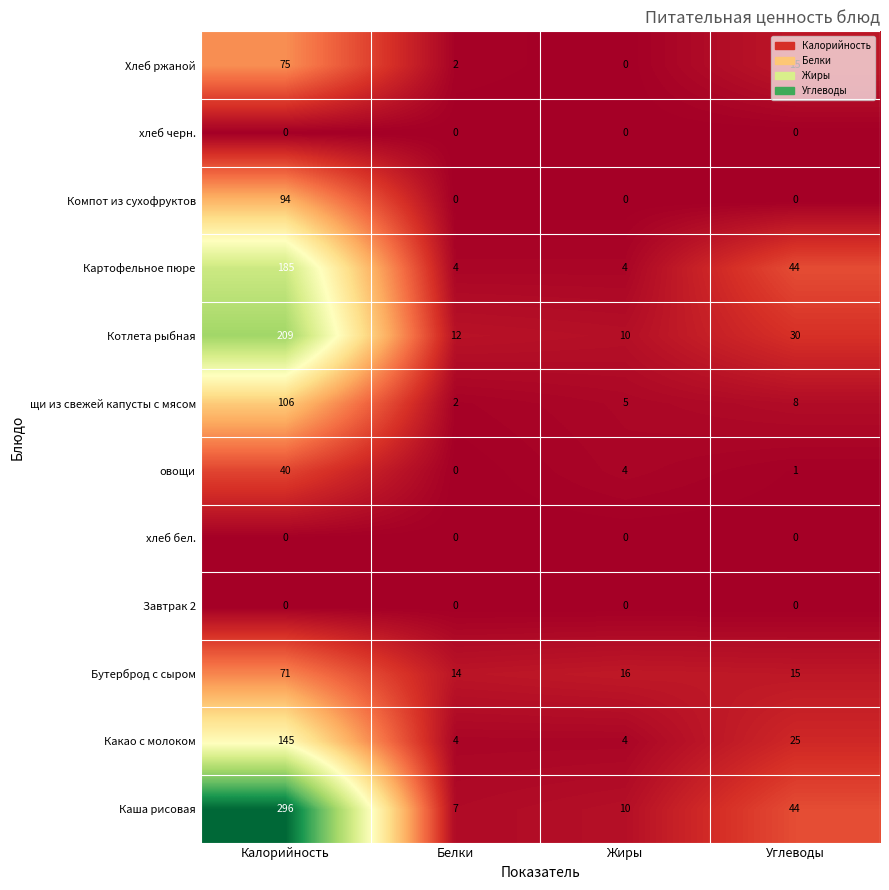

At which category is the sum across all series the highest?

Калорийность